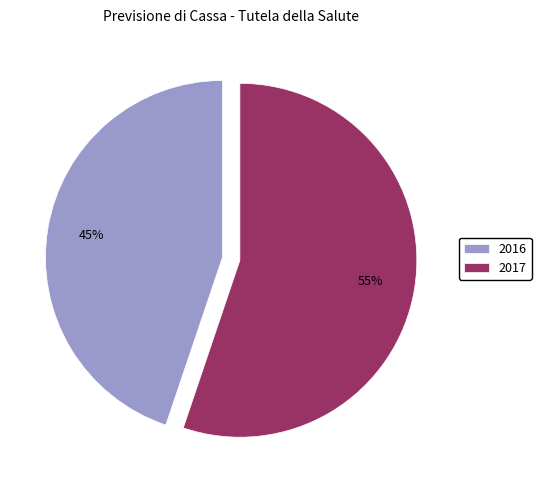

How many slices are in this pie chart?

2